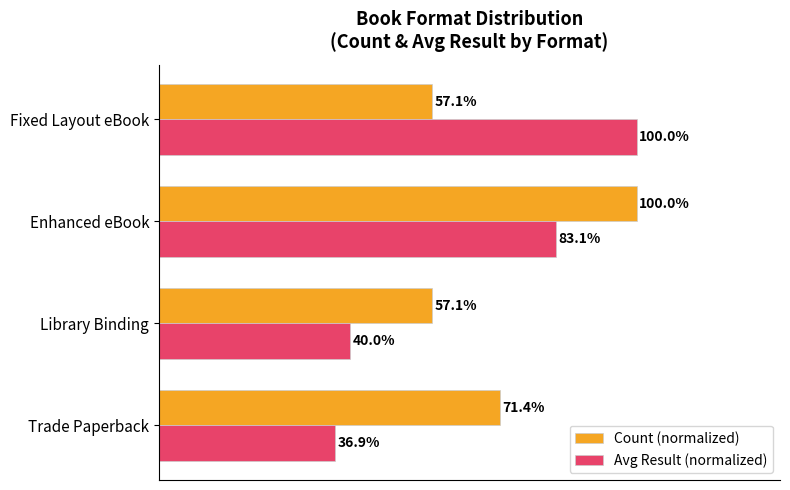

Which series has the largest range (max minus min)?

Avg Result (normalized)